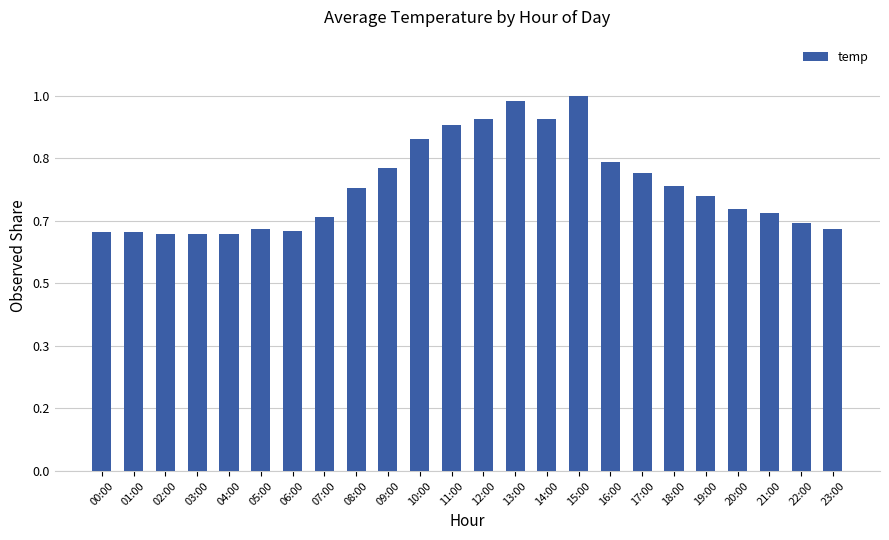

Reading left to right, what are all the values shown in this chart?

25.7	25.7	25.5	25.5	25.5	26.0	25.8	27.3	30.4	32.6	35.7	37.2	37.8	39.8	37.8	40.3	33.2	32.0	30.7	29.5	28.2	27.7	26.7	26.0